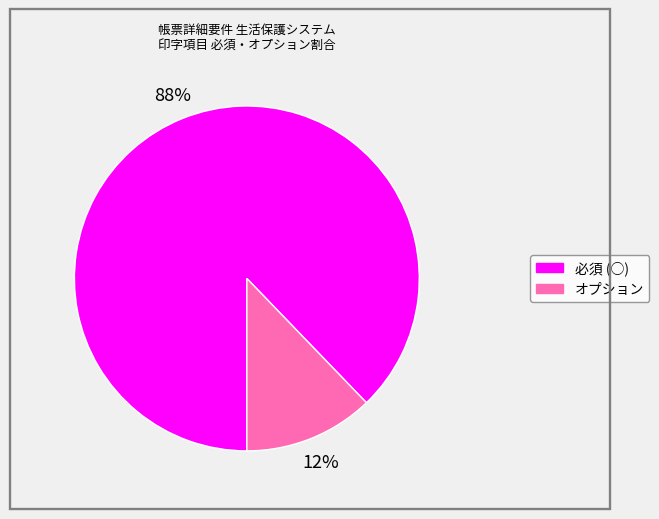

Which category has the biggest portion of the pie?

必須 (○)